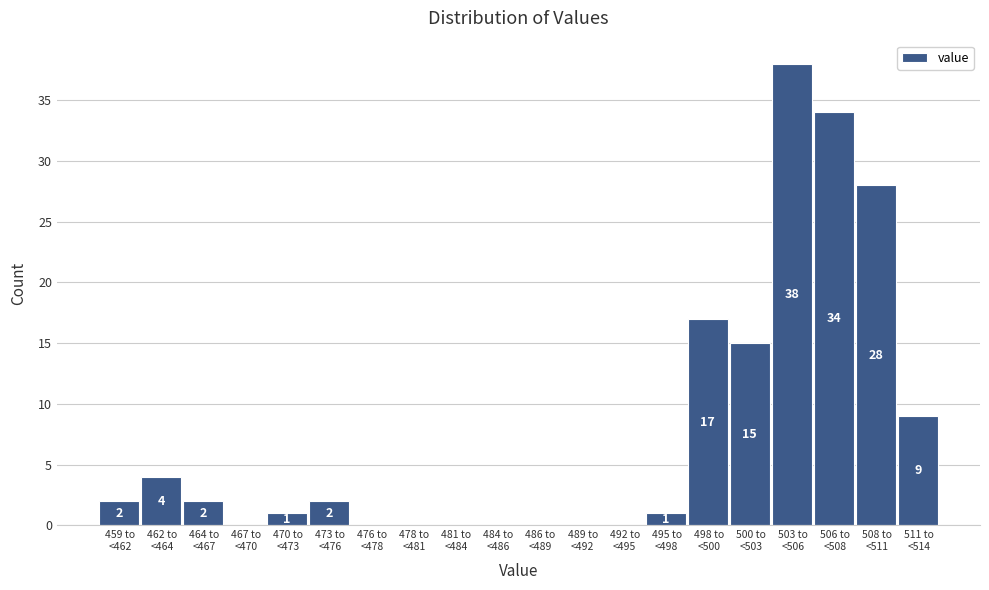

What is the maximum value shown in the chart?

38